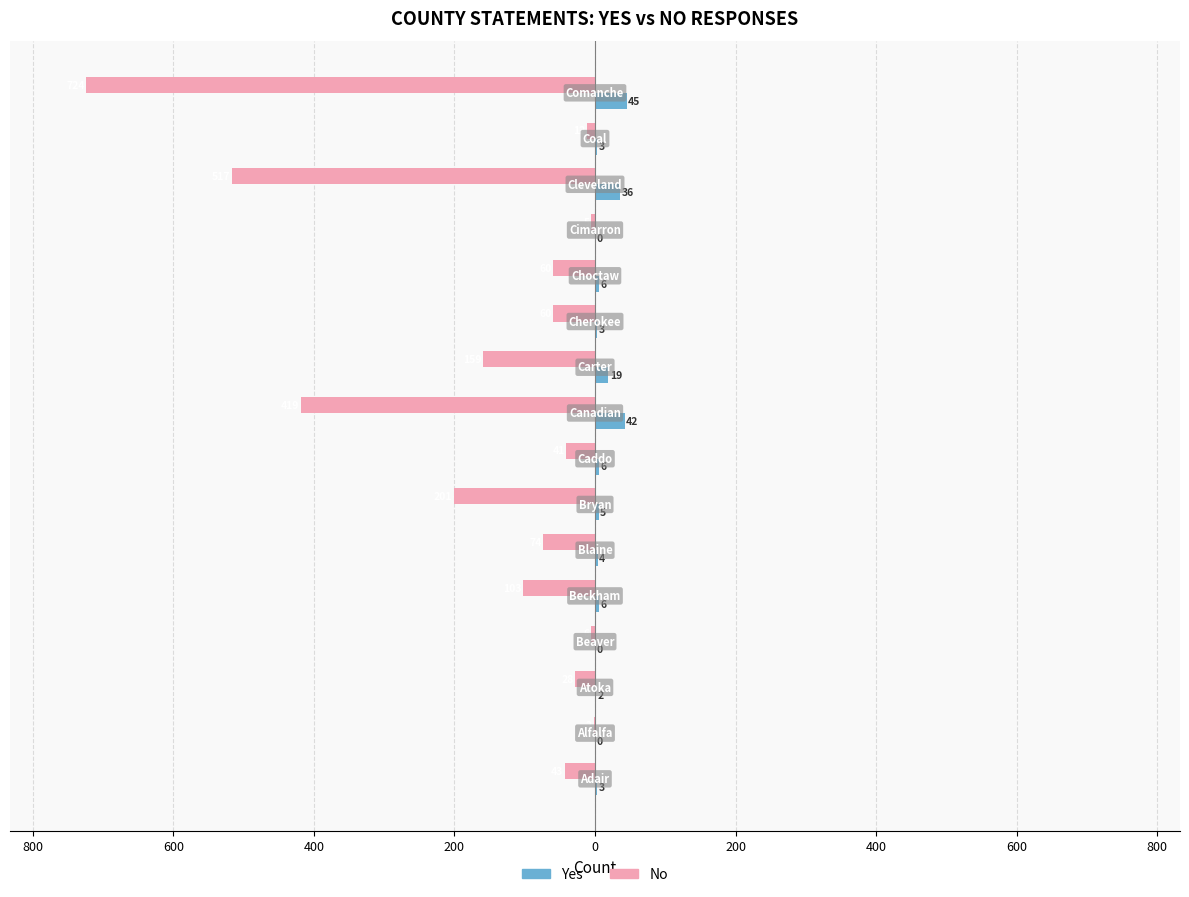

Reading left to right, what are all the values shown in this chart?

No: -43	-2	-28	-6	-103	-74	-201	-41	-419	-159	-60	-60	-5	-517	-12	-724
Yes: 3	0	2	0	6	4	5	6	42	19	3	6	0	36	3	45